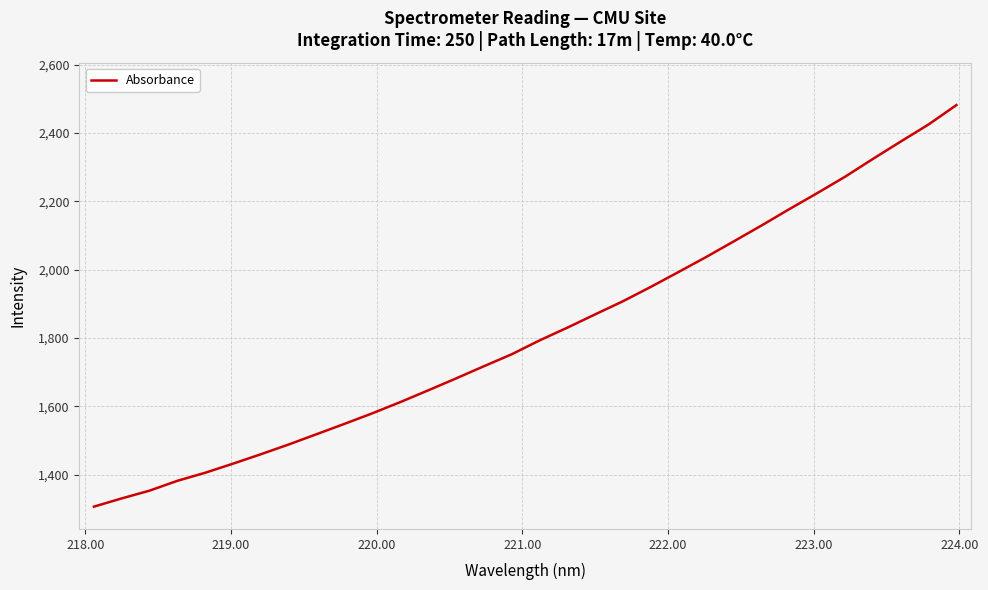

What is the difference between the maximum and minimum values?

1175.3